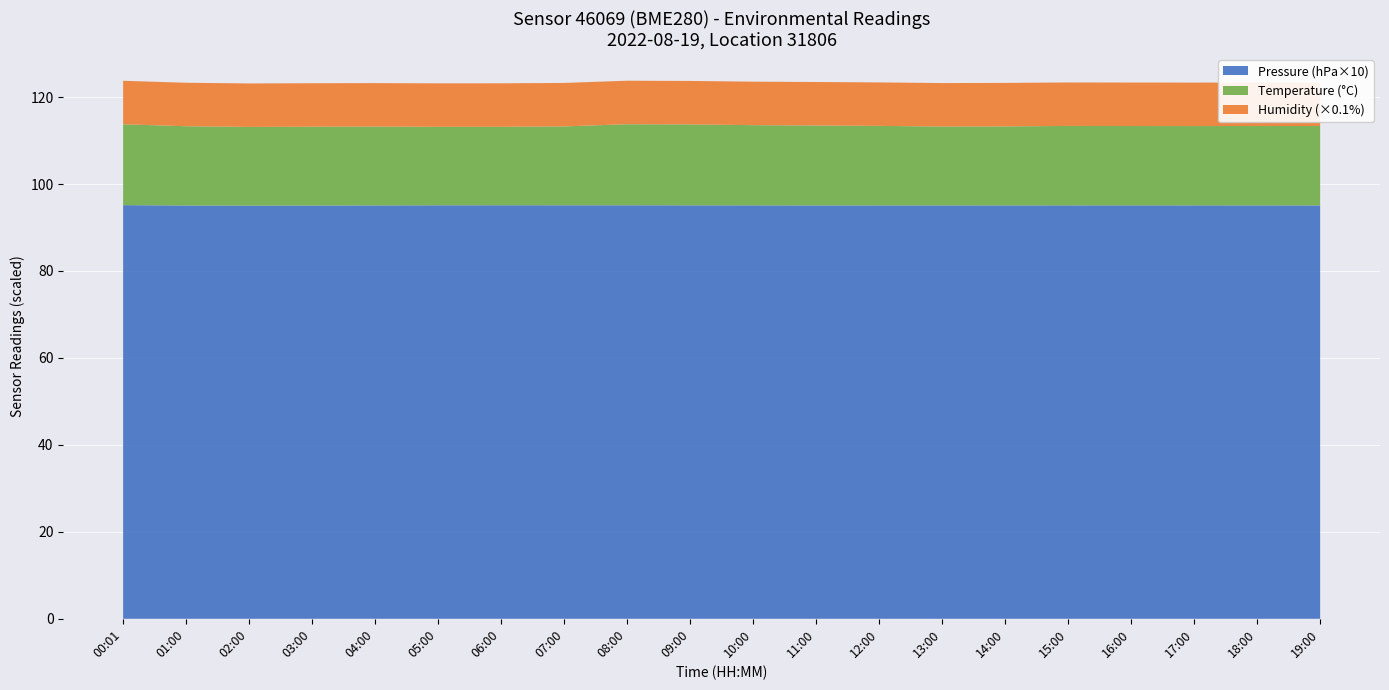

Reading left to right, extract all data points from this chart.

pressure: 00:01=95142.4	01:00=95059.5	02:00=95032.4	03:00=95049.8	04:00=95078.9	05:00=95106.7	06:00=95113.0	07:00=95110.3	08:00=95108.5	09:00=95098.6	10:00=95089.6	11:00=95073.6	12:00=95080.2	13:00=95081.2	14:00=95085.0	15:00=95087.4	16:00=95090.1	17:00=95087.1	18:00=95085.3	19:00=95076.8
temperature: 00:01=18.6	01:00=18.2	02:00=18.1	03:00=18.1	04:00=18.1	05:00=18.1	06:00=18.1	07:00=18.1	08:00=18.6	09:00=18.6	10:00=18.4	11:00=18.4	12:00=18.3	13:00=18.1	14:00=18.2	15:00=18.3	16:00=18.2	17:00=18.2	18:00=18.3	19:00=18.3
humidity: 00:01=100.0	01:00=100.0	02:00=100.0	03:00=100.0	04:00=100.0	05:00=100.0	06:00=100.0	07:00=100.0	08:00=100.0	09:00=100.0	10:00=100.0	11:00=100.0	12:00=100.0	13:00=100.0	14:00=100.0	15:00=100.0	16:00=100.0	17:00=100.0	18:00=100.0	19:00=100.0